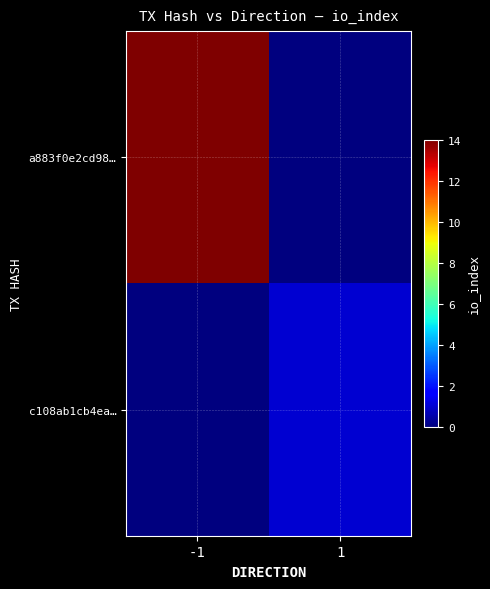

What is the spread (max minus min) of values at 1?

1